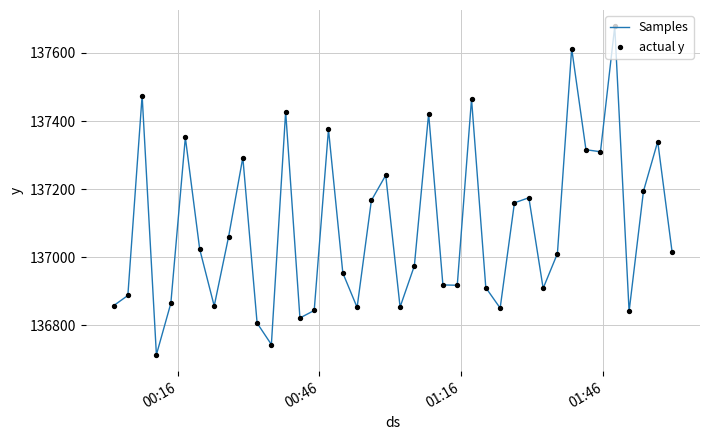

What is the difference between the maximum and minimum values?

964